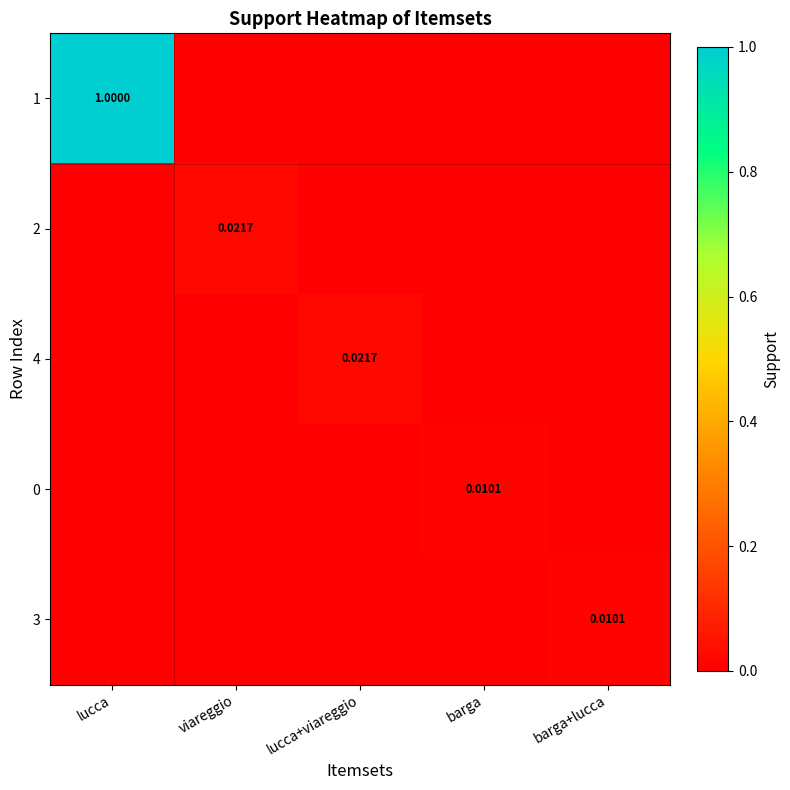

Rank the series at lucca from lowest to highest value.

2, 4, 0, 3, 1